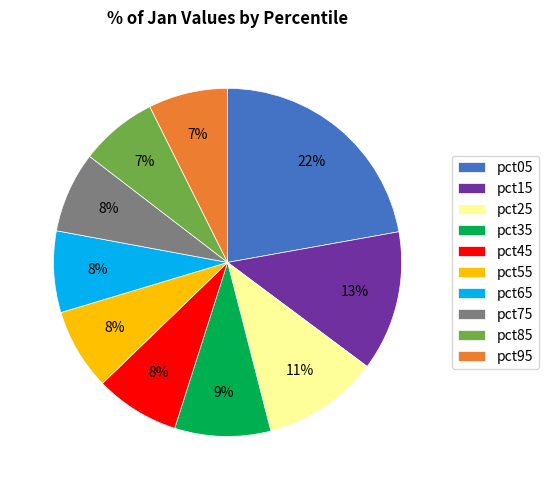

Is there any slice that represents more than half of the pie?

No